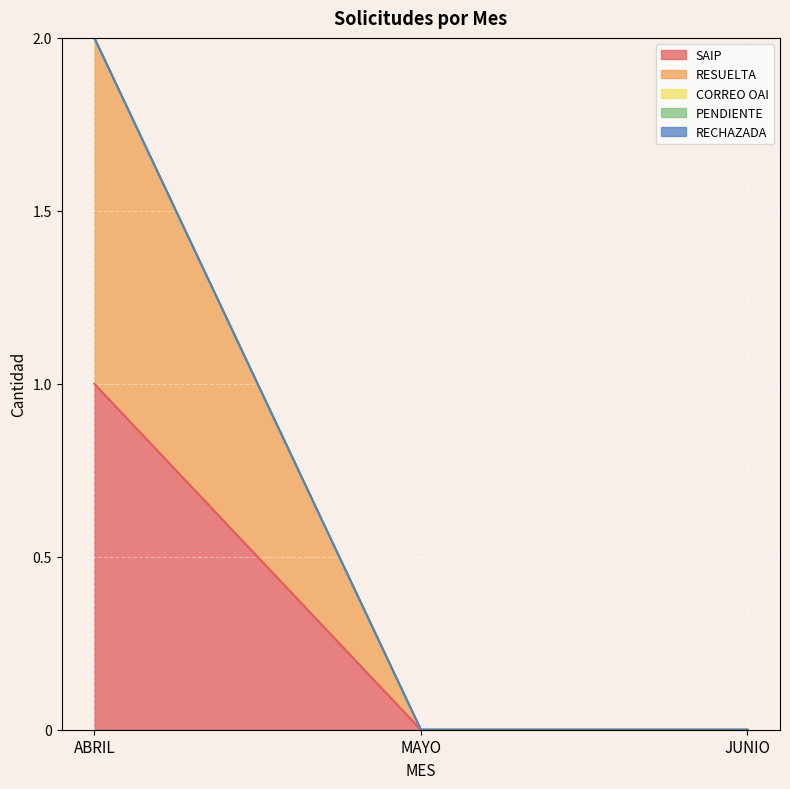

What is the approximate value of SAIP at ABRIL?

1